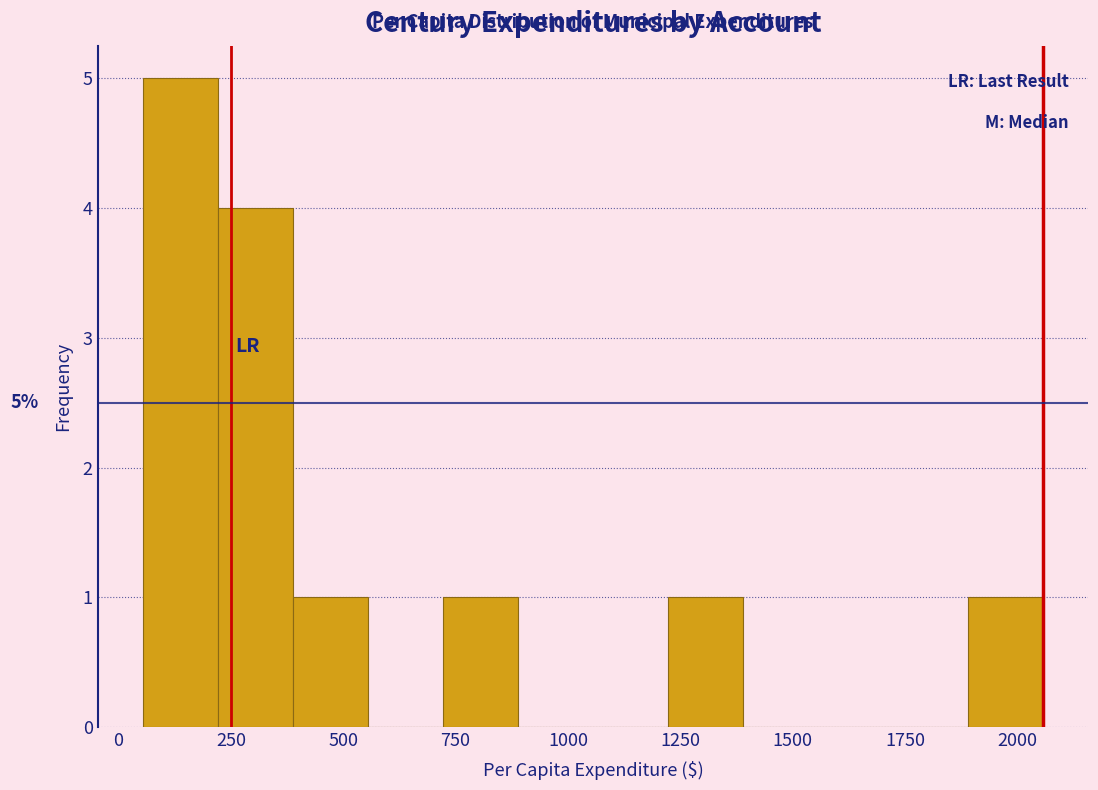

Read against the x-axis, roughly where is the centre of the tallest bar?

150